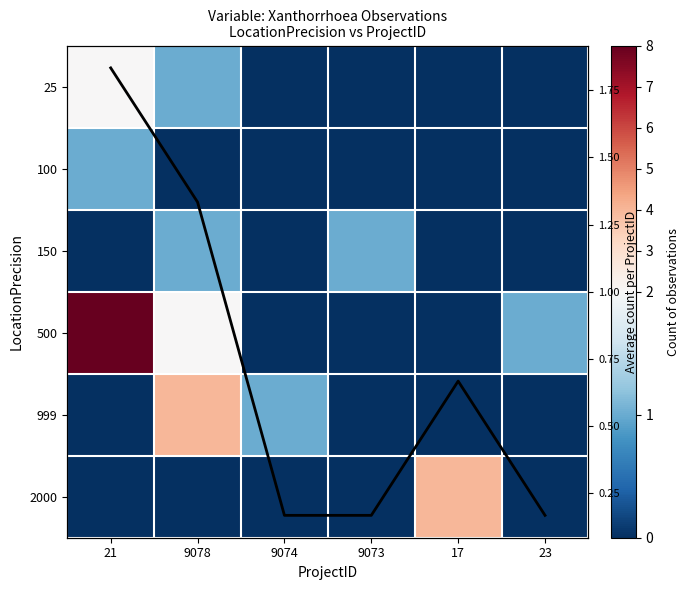

At which label does 500 reach its minimum?

9074